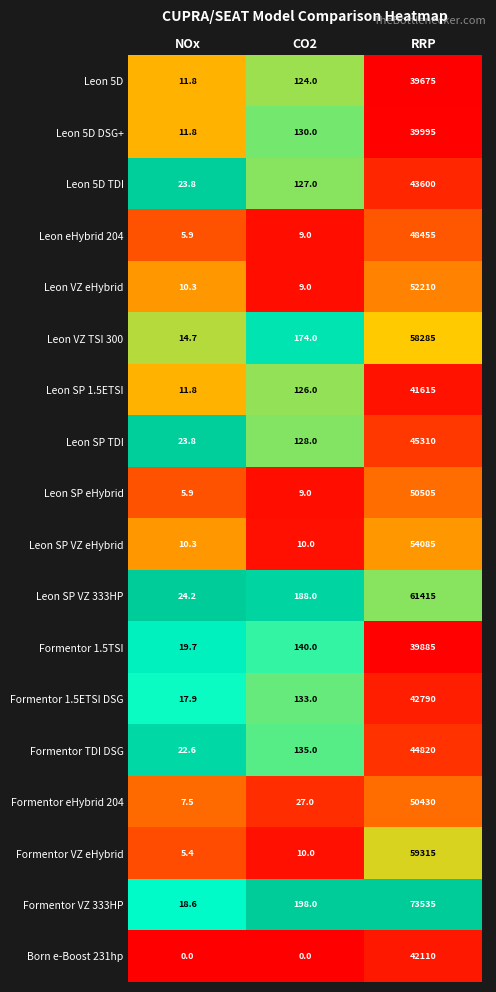

The Formentor 1.5TSI series shows 140.0 at CO2. True or false?

True